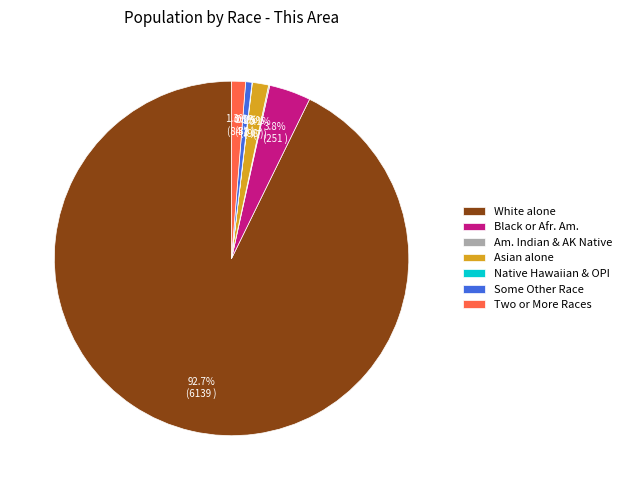

Which slice is the largest?

White alone